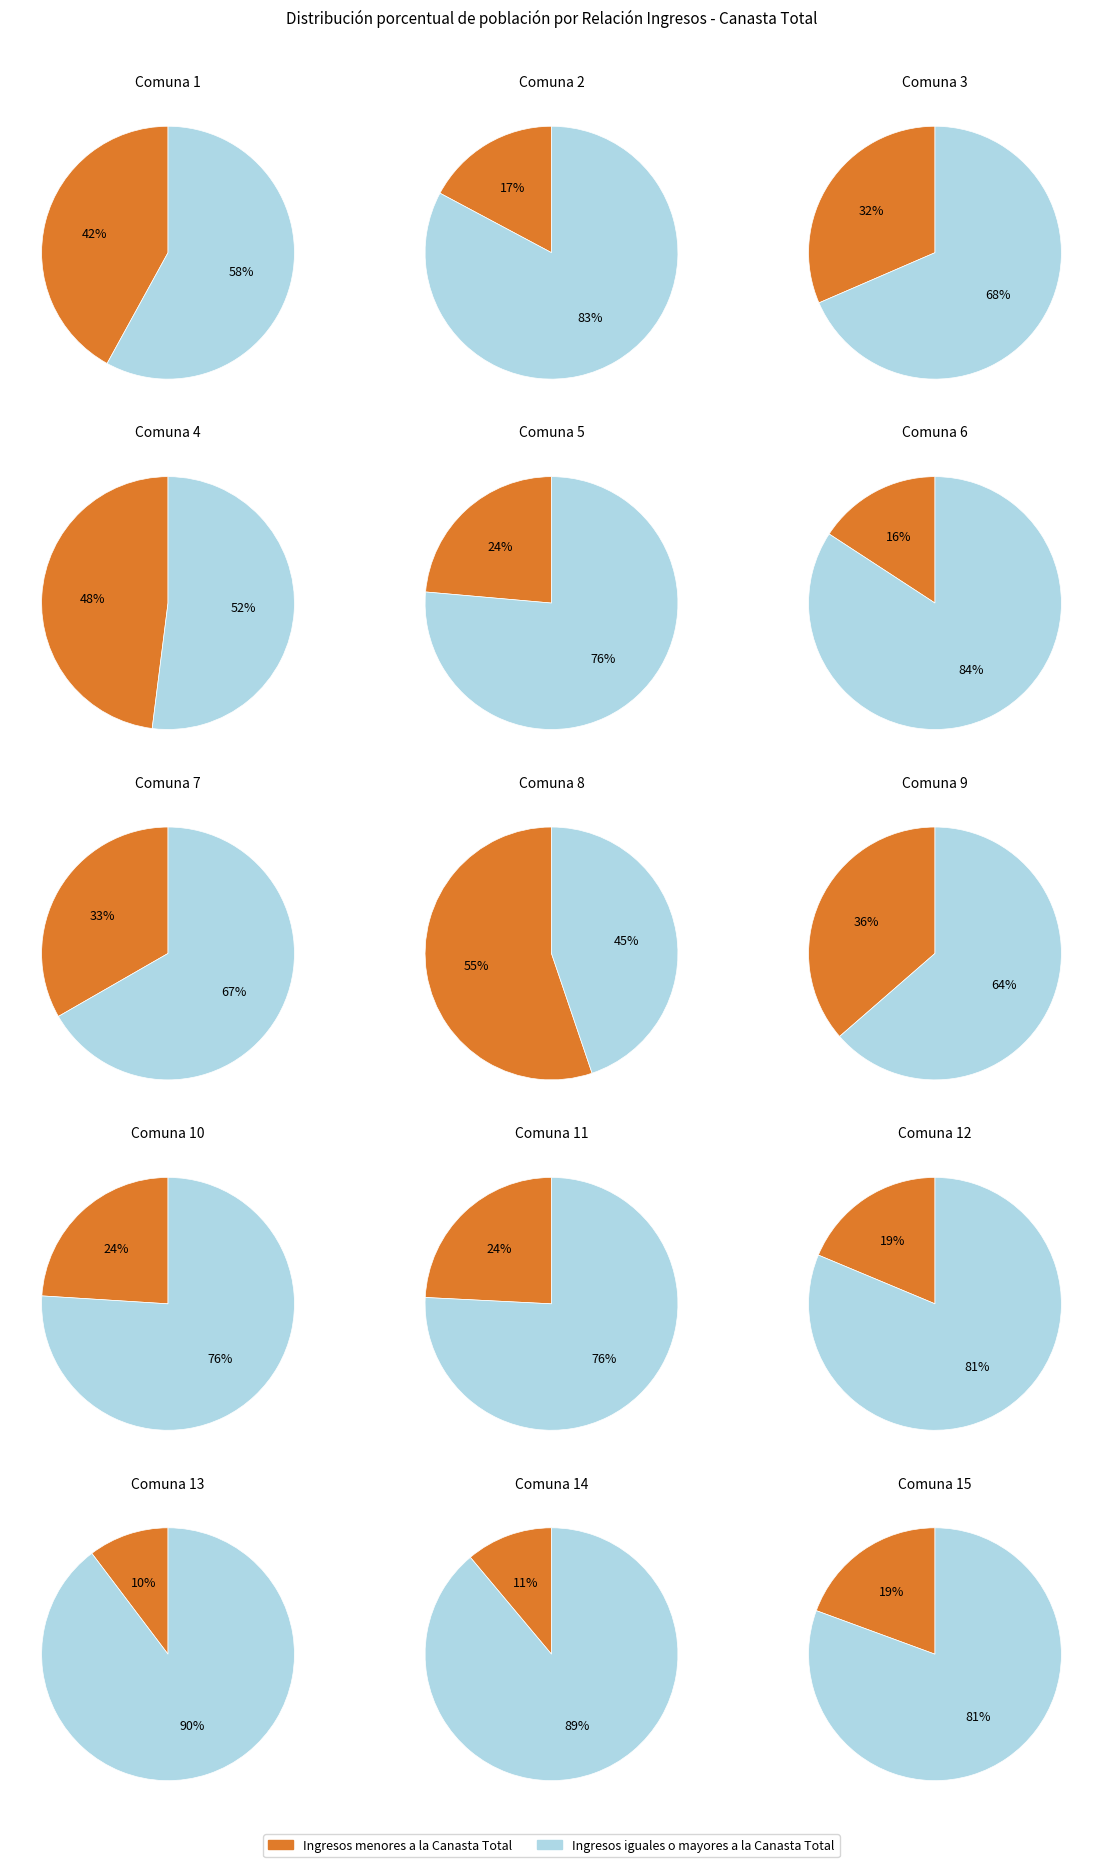

Which category has the biggest portion of the pie?

13